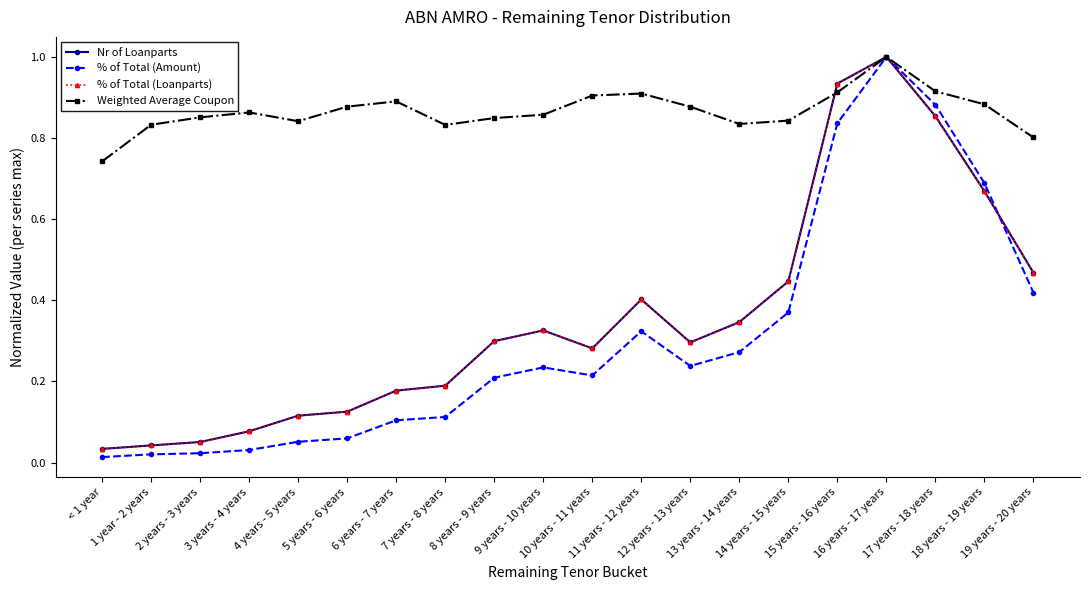

Does the chart have visible grid lines?

No